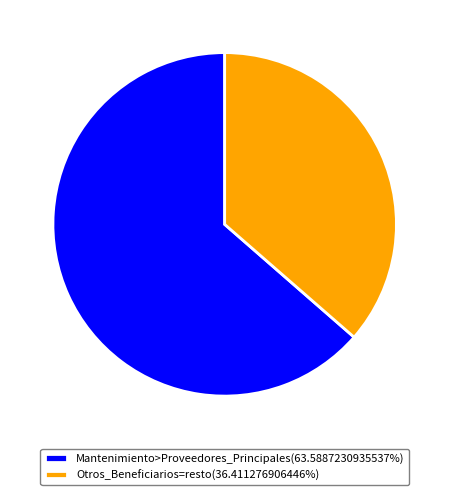

Does any single category account for the majority?

Yes